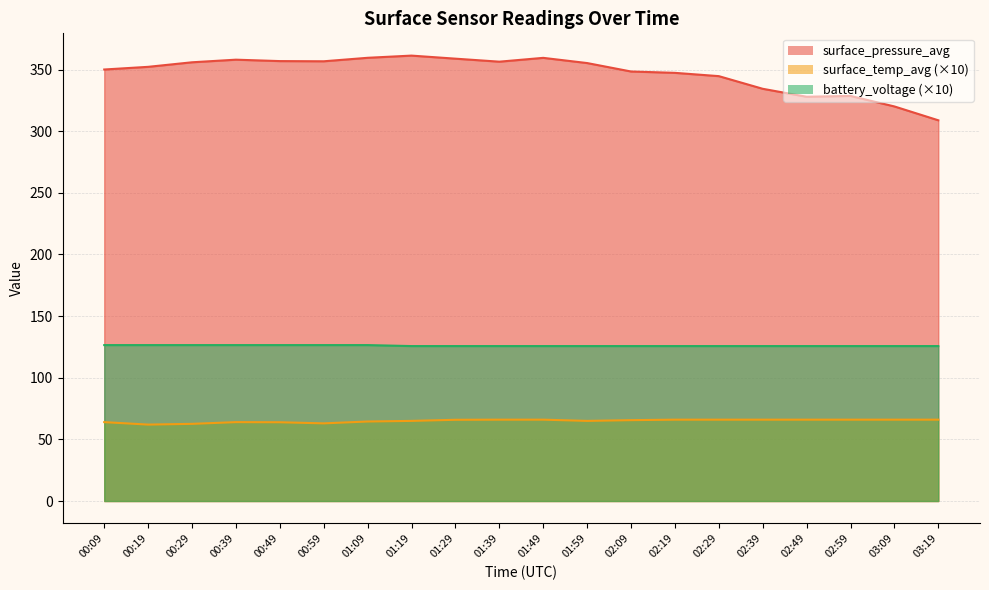

What is the sum of all battery_voltage values?

2519.6